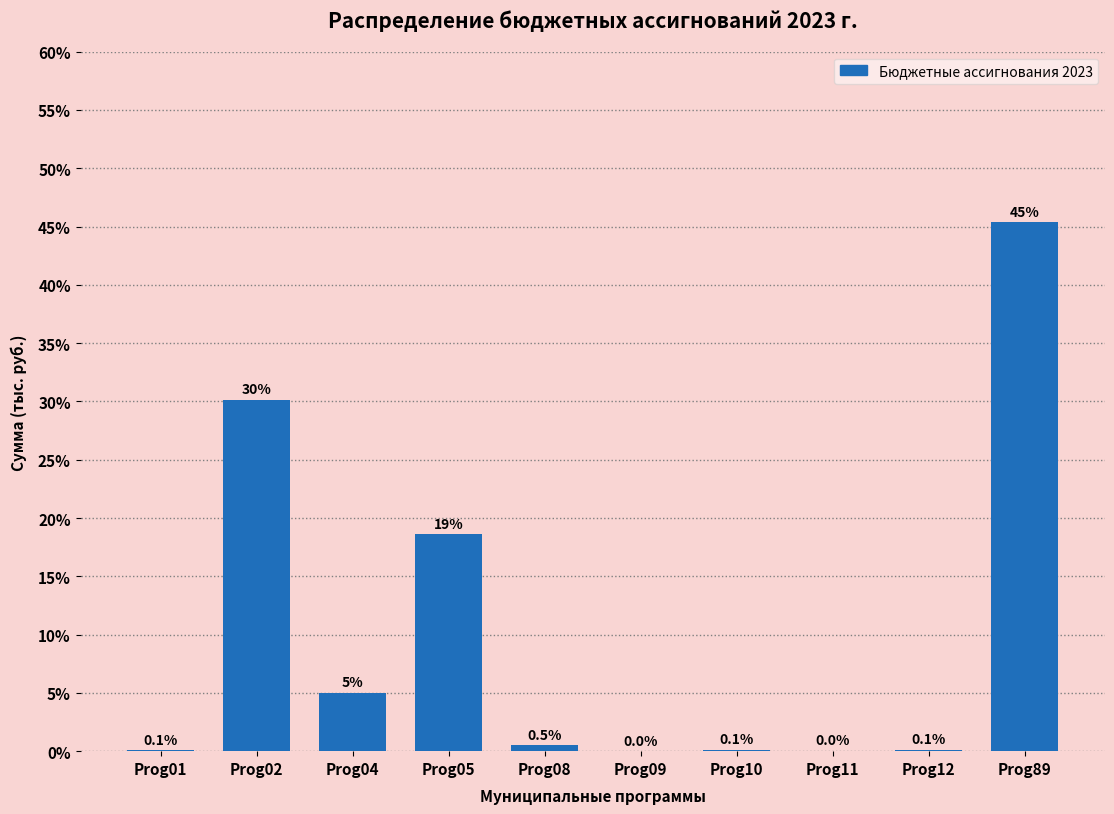

Is it true that the value at Prog09 is 0.0?

True